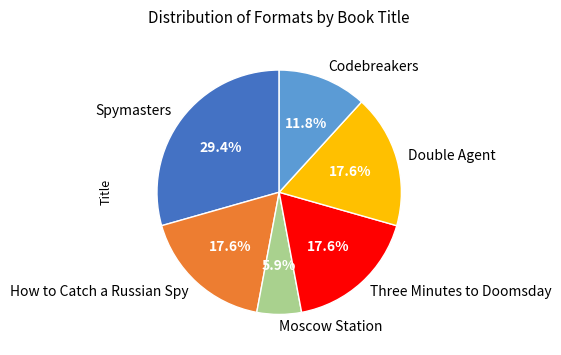

What is the smallest slice in the pie chart?

Moscow Station